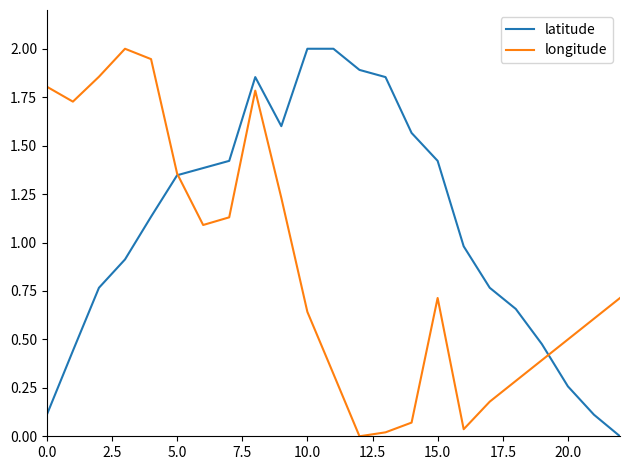

What is the maximum value for longitude?

2.0